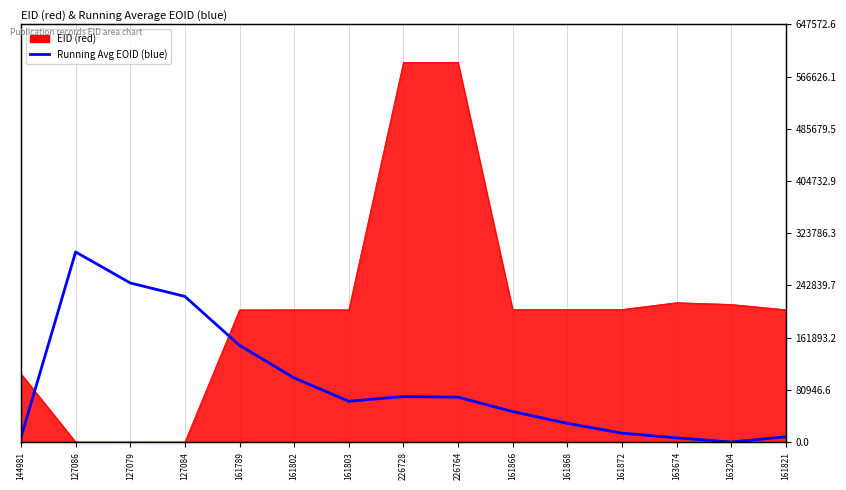

Read the value at 226764.

69547.3